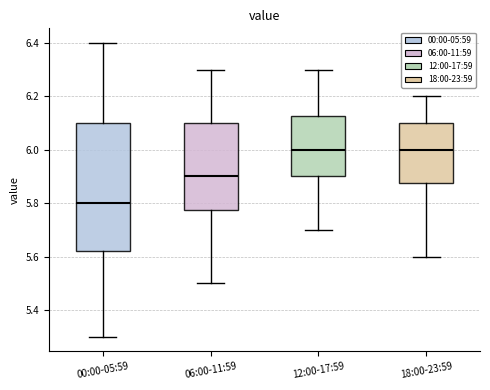

Which box is the tallest, from its lower edge to its upper edge?

00:00-05:59